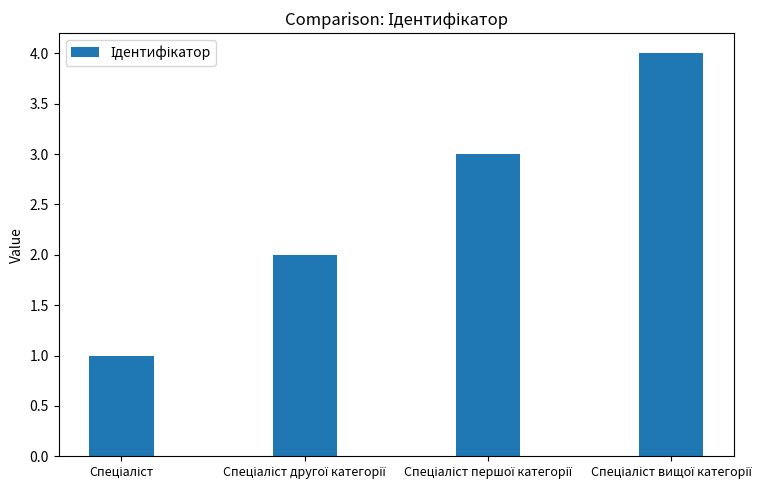

What is the difference between the maximum and minimum values?

3